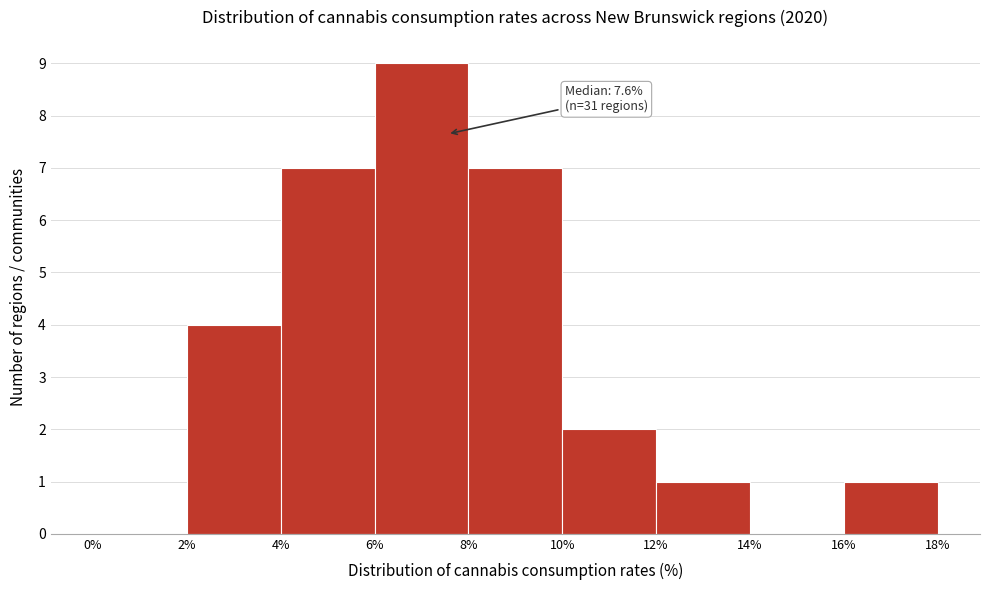

Which range on the x-axis has the tallest bar?

6% to 8%